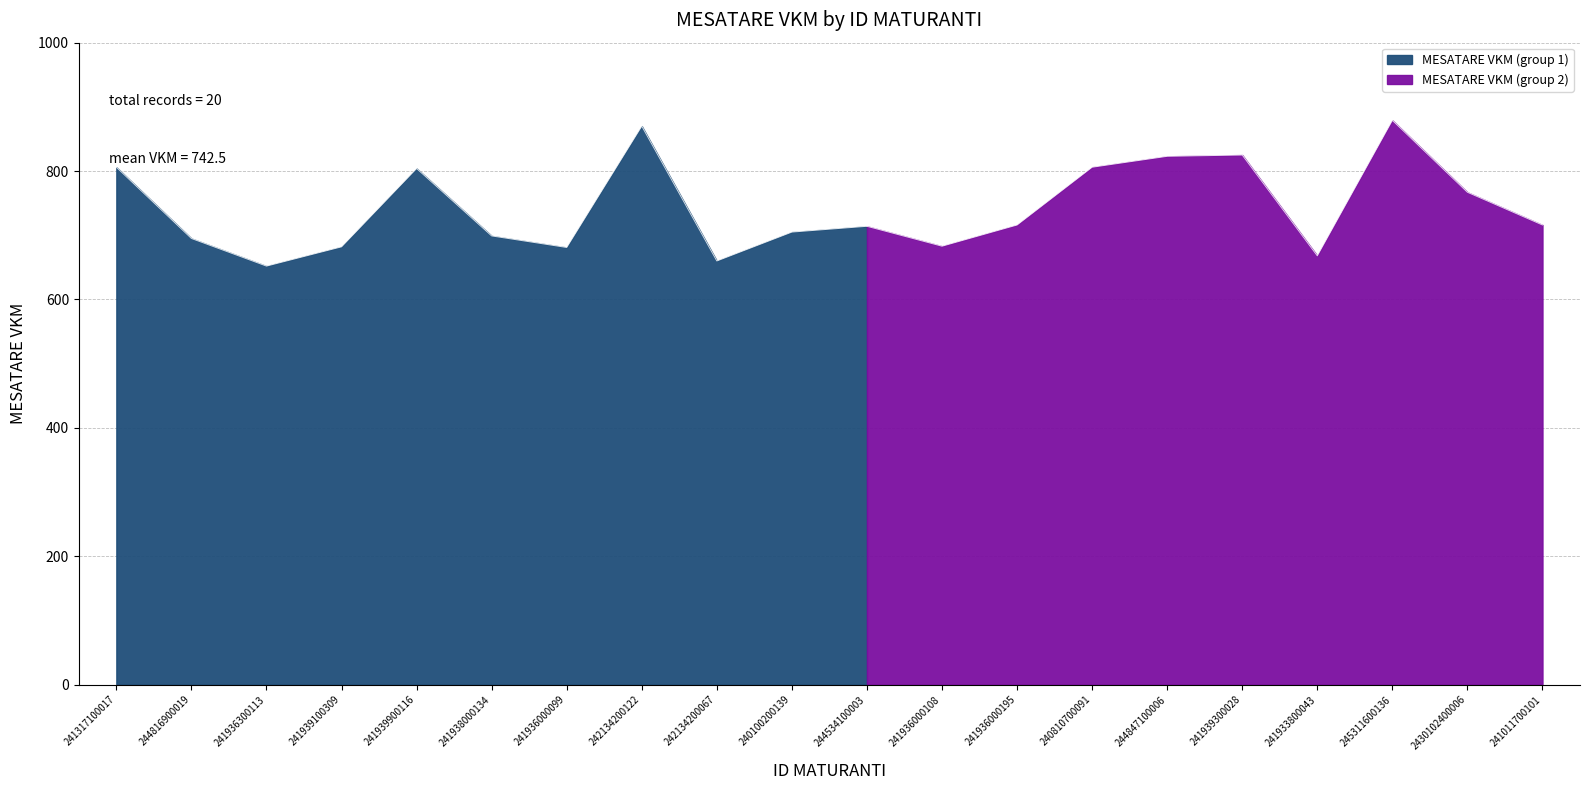

How many values are below 716?

10